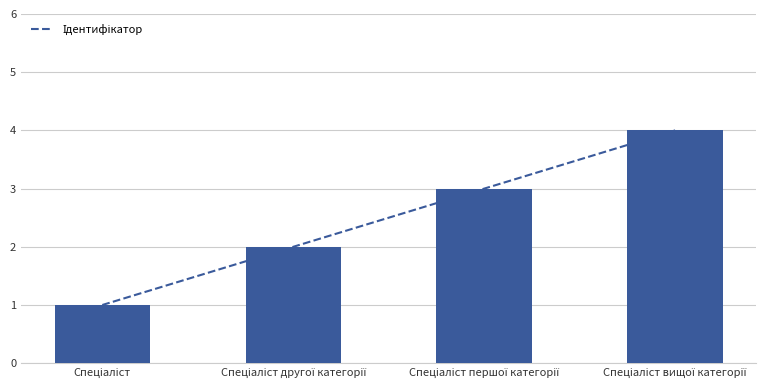

How many bars are there in total?

4